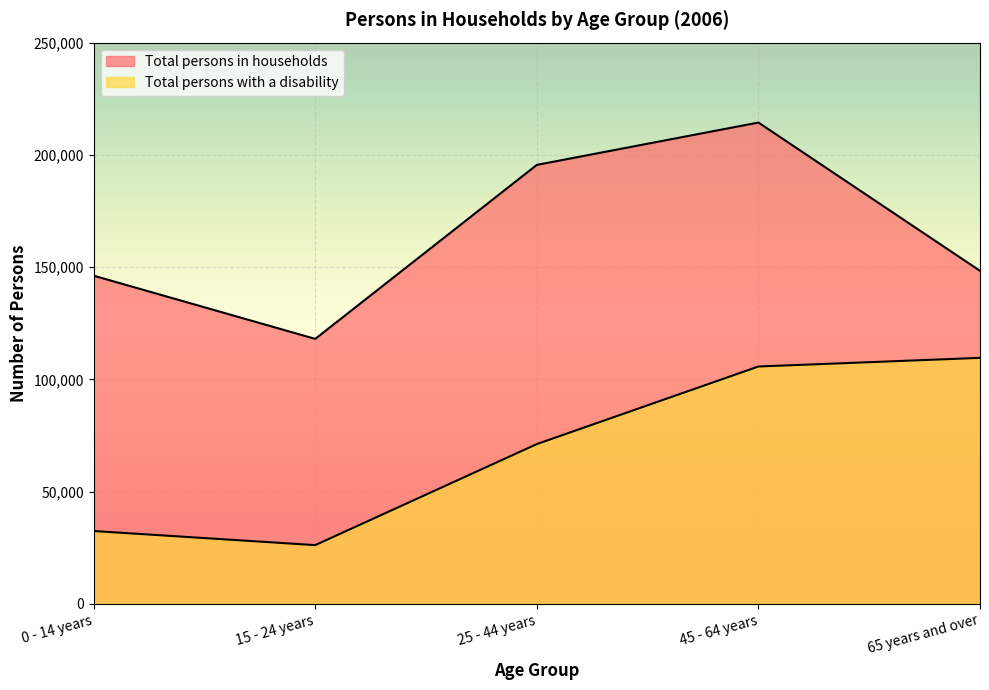

At how many categories does at least one series exceed 132169?

4